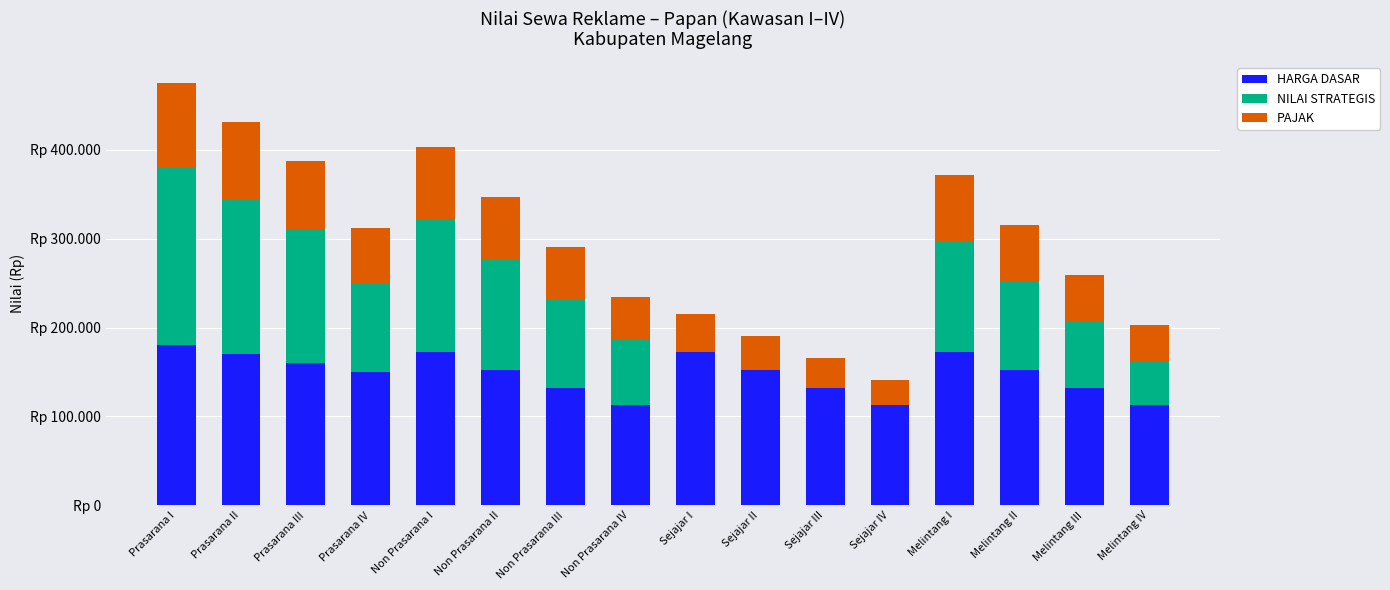

Which series changed the most between Prasarana IV and Melintang I?

NILAI STRATEGIS